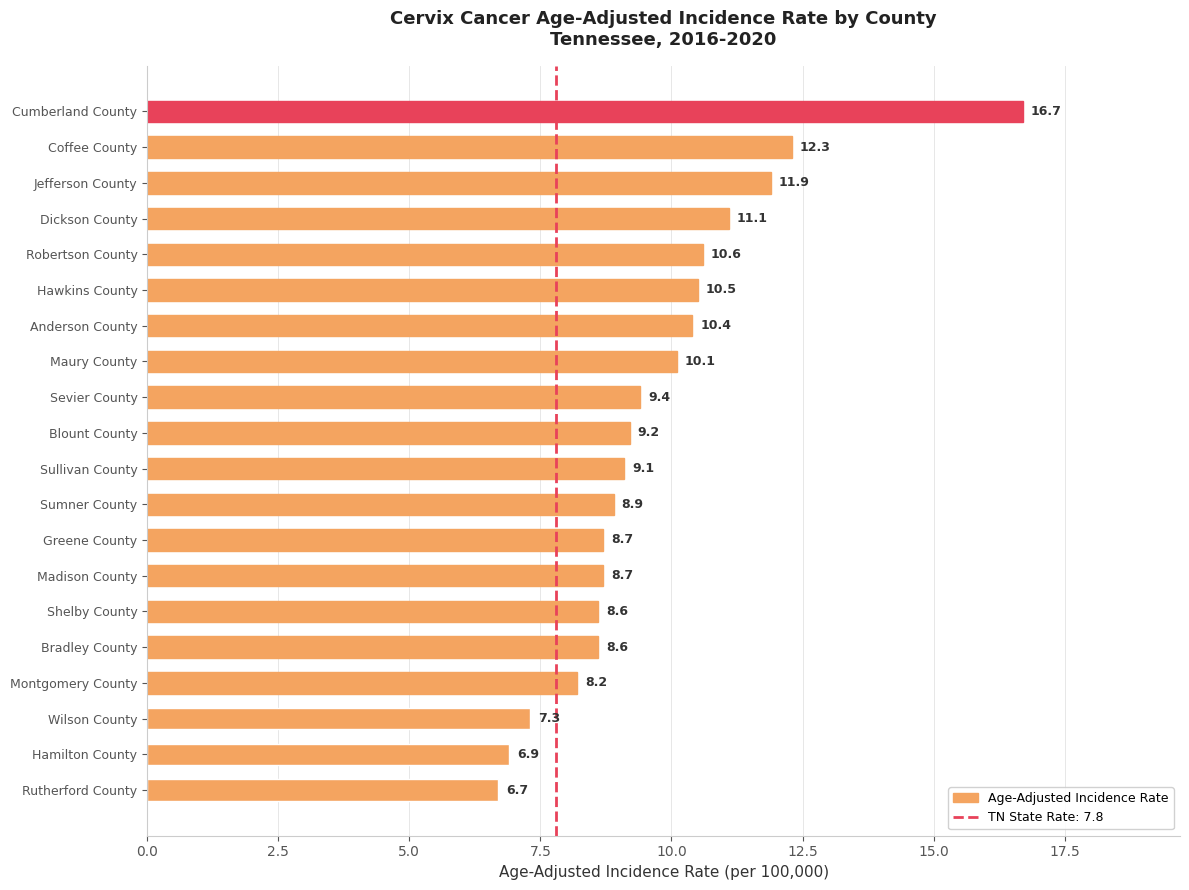

At which category does the chart reach its minimum across all series?

Rutherford County